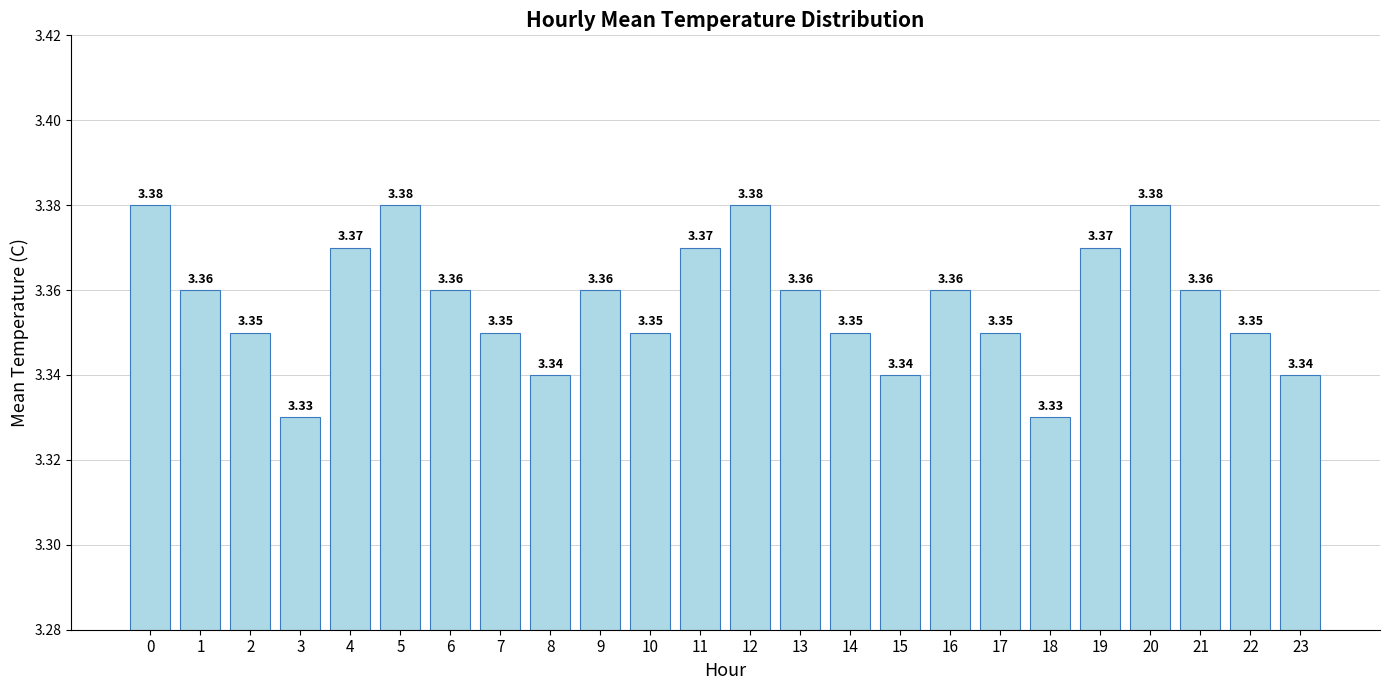

How many bars are there in total?

24